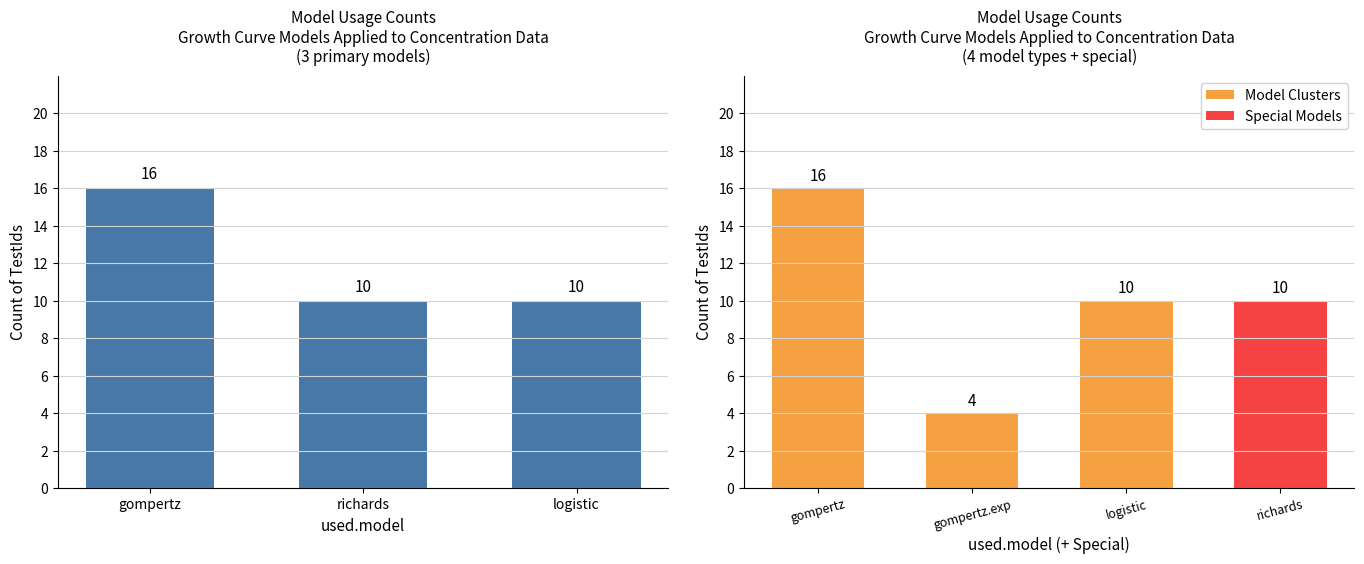

Is it true that Model Clusters equals 7 at gompertz.exp?

False